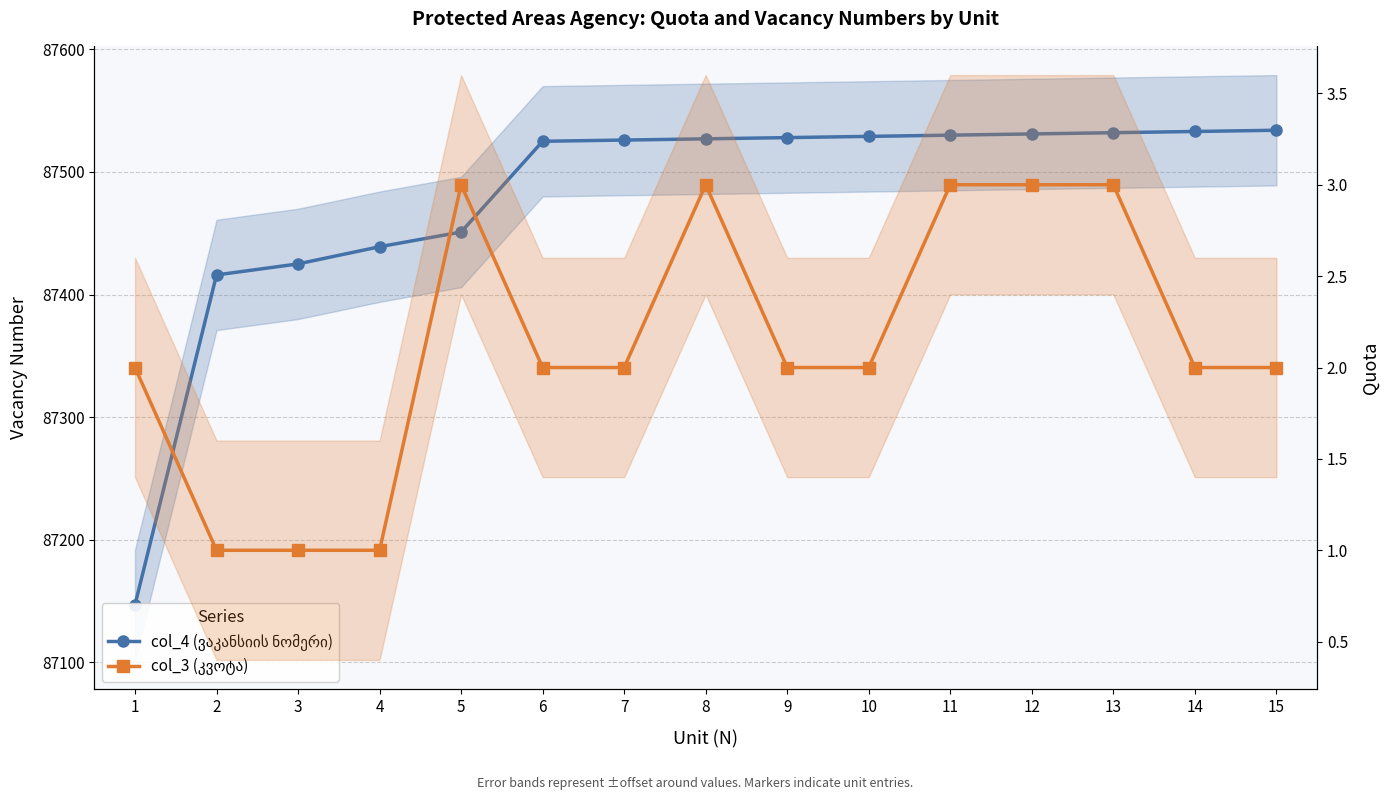

The col_3 (კვოტა) series shows 3 at 1. True or false?

False